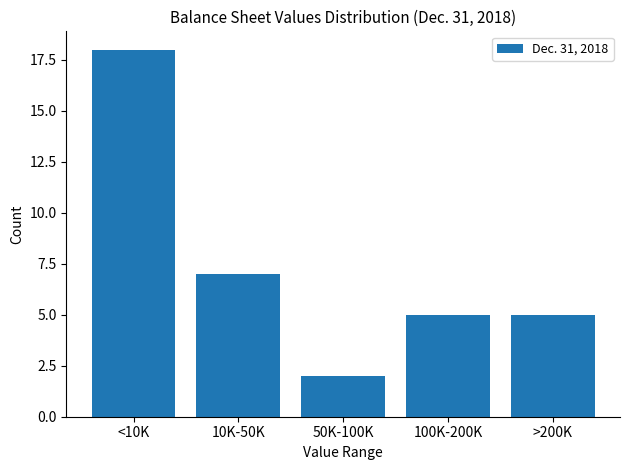

Reading right to left, transcribe all the data shown in this chart.

5	5	2	7	18